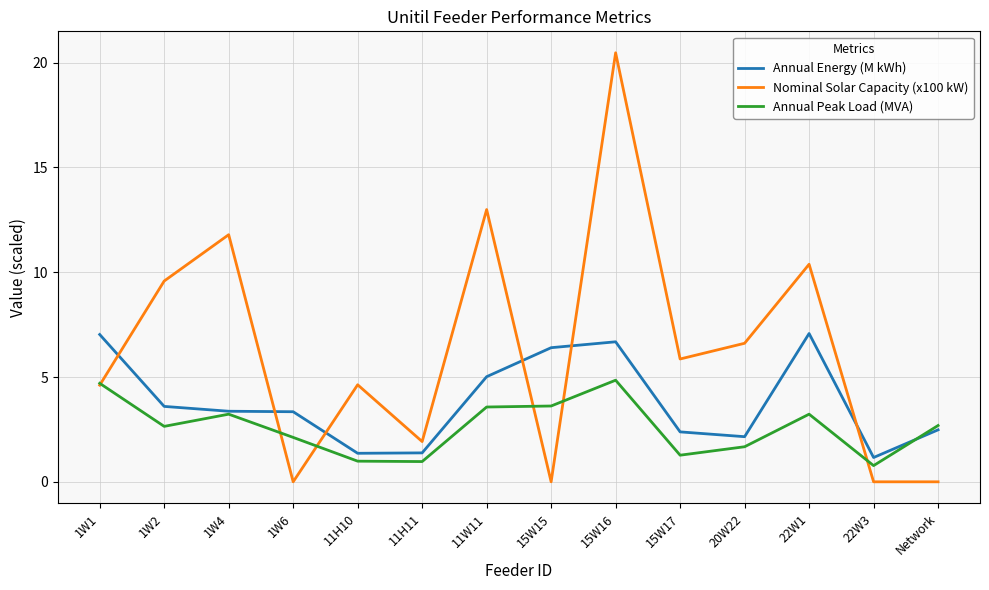

What are all the series names shown in the legend?

Annual Energy (M kWh), Nominal Solar Capacity (x100 kW), Annual Peak Load (MVA)